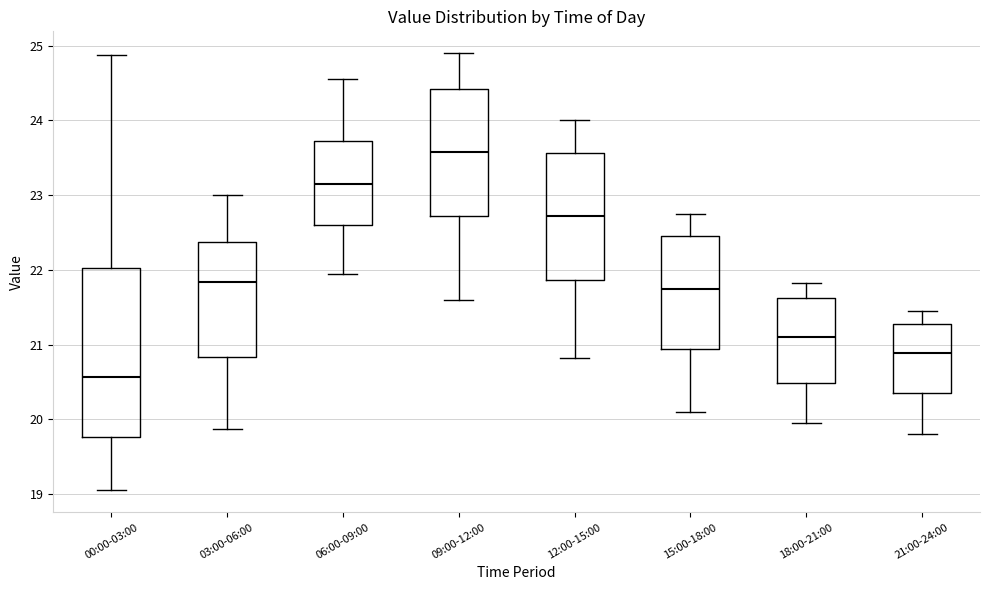

Reading left to right, transcribe this box plot: for each box, give where its median line is, the range the box spans, and where its two whiskers end, as read against the y-axis. The values are not printed on the chart, so give them approximately, as read against the axis.

00:00-03:00: median 20.6, box 19.8 to 22.0, whiskers 19.1 to 24.9
03:00-06:00: median 21.8, box 20.8 to 22.4, whiskers 19.9 to 23.0
06:00-09:00: median 23.2, box 22.6 to 23.7, whiskers 22.0 to 24.6
09:00-12:00: median 23.6, box 22.7 to 24.4, whiskers 21.6 to 24.9
12:00-15:00: median 22.7, box 21.9 to 23.6, whiskers 20.8 to 24.0
15:00-18:00: median 21.8, box 20.9 to 22.5, whiskers 20.1 to 22.8
18:00-21:00: median 21.1, box 20.5 to 21.6, whiskers 20.0 to 21.8
21:00-24:00: median 20.9, box 20.3 to 21.3, whiskers 19.8 to 21.5